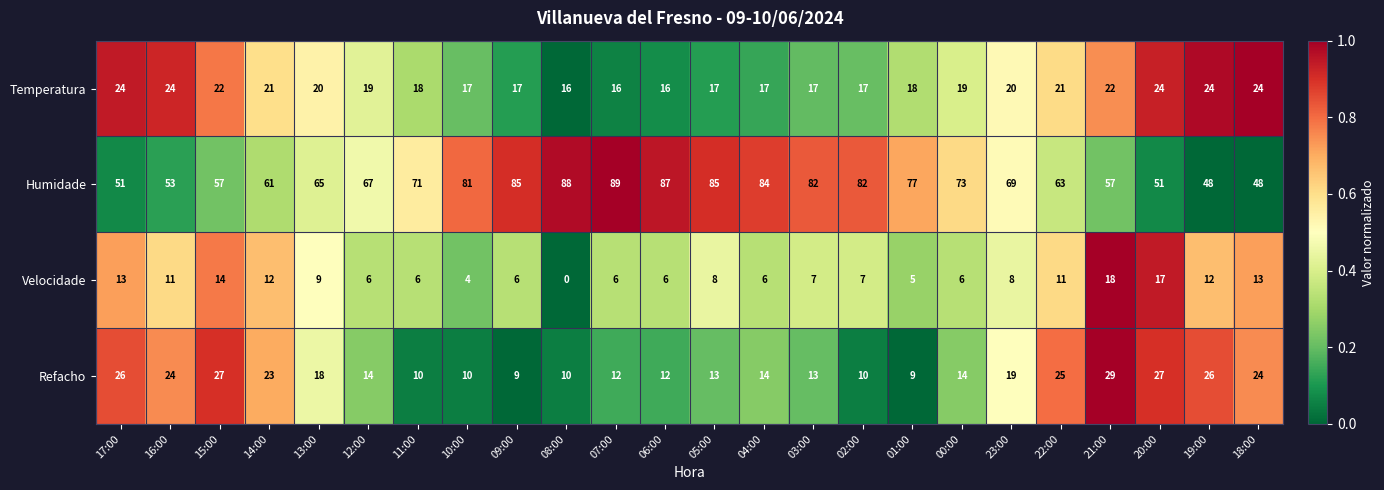

At which label does Temperatura first exceed 19?

17:00